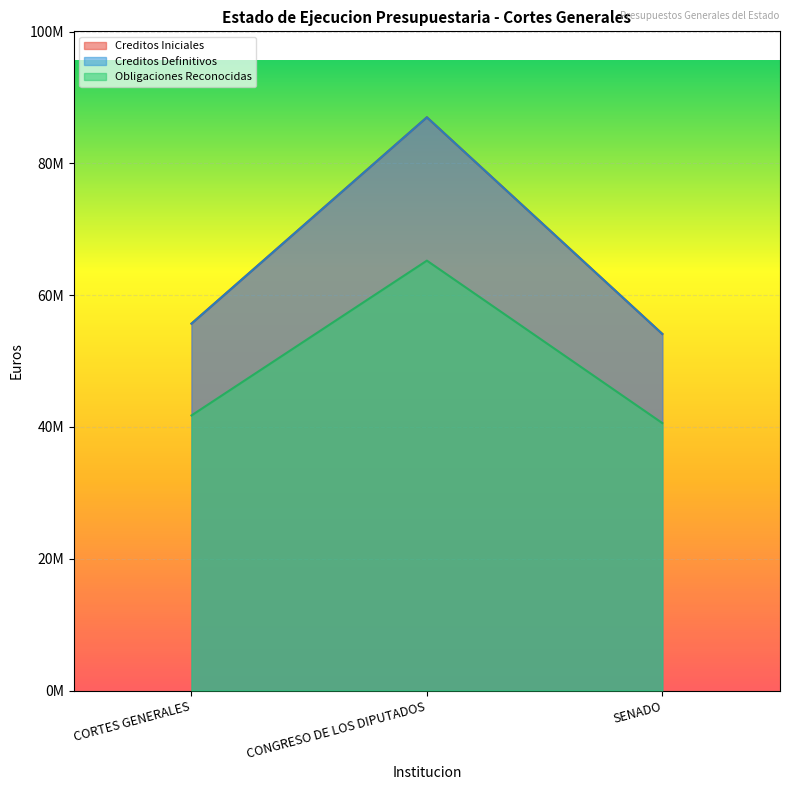

What is the difference between the maximum and minimum values in the Obligaciones Reconocidas series?

24652117.5